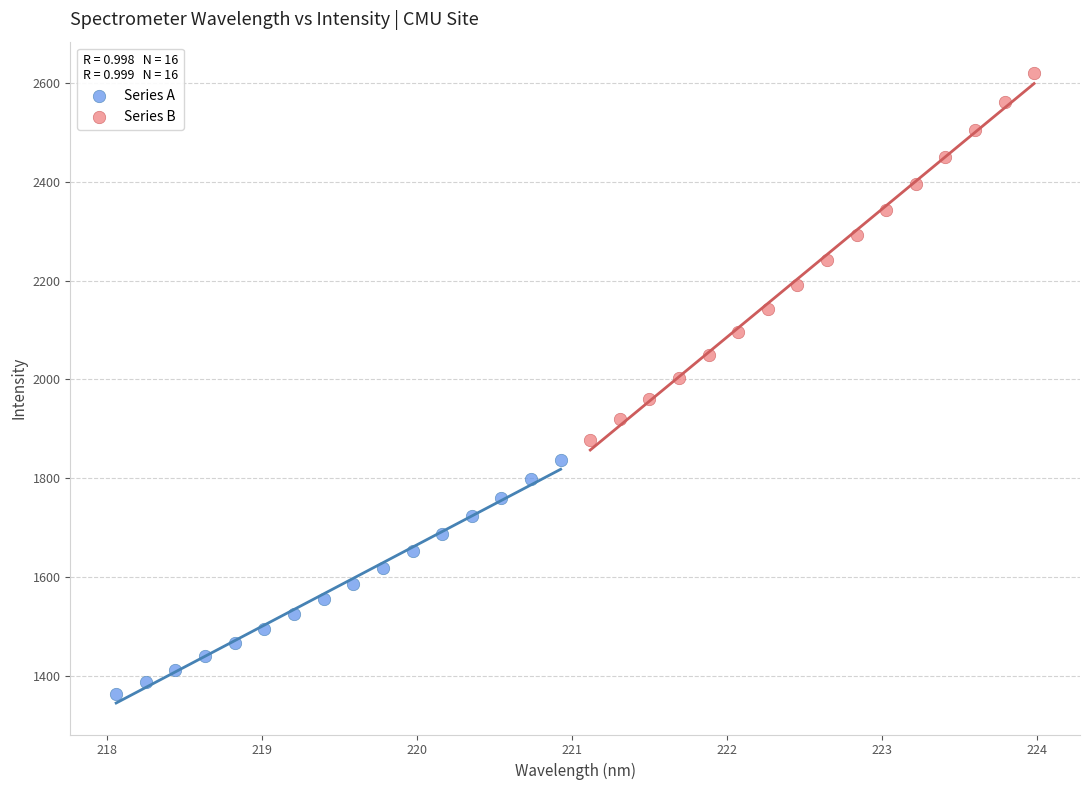

Which series contains the lowest Y value?

Series A